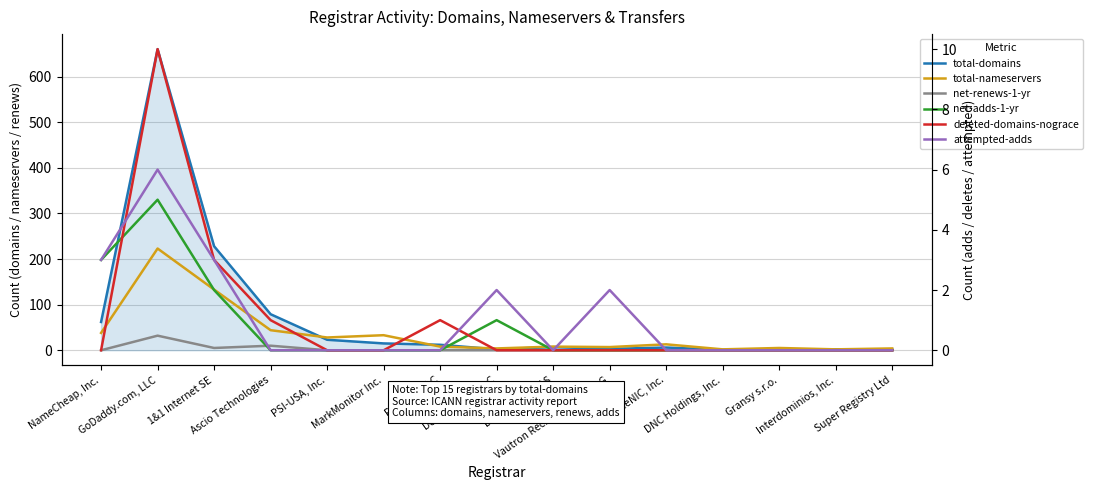

Which category has the highest value in the attempted-adds series?

GoDaddy.com, LLC